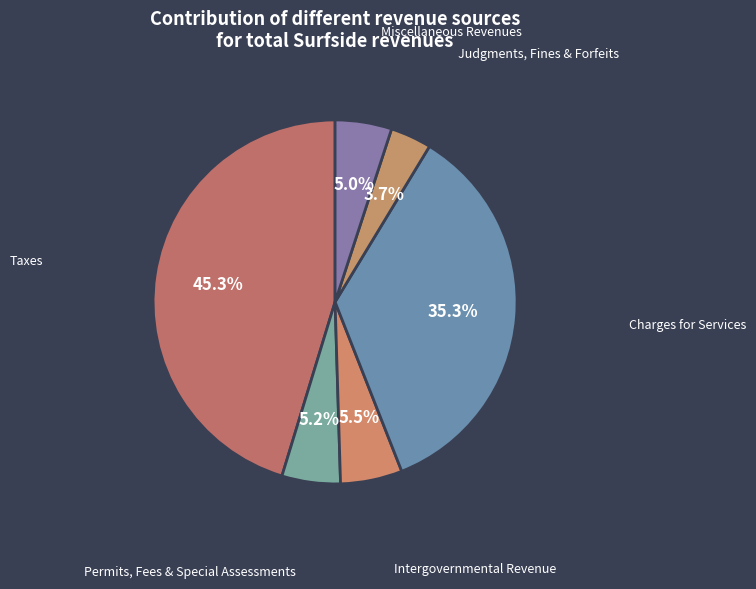

How many slices are in this pie chart?

6